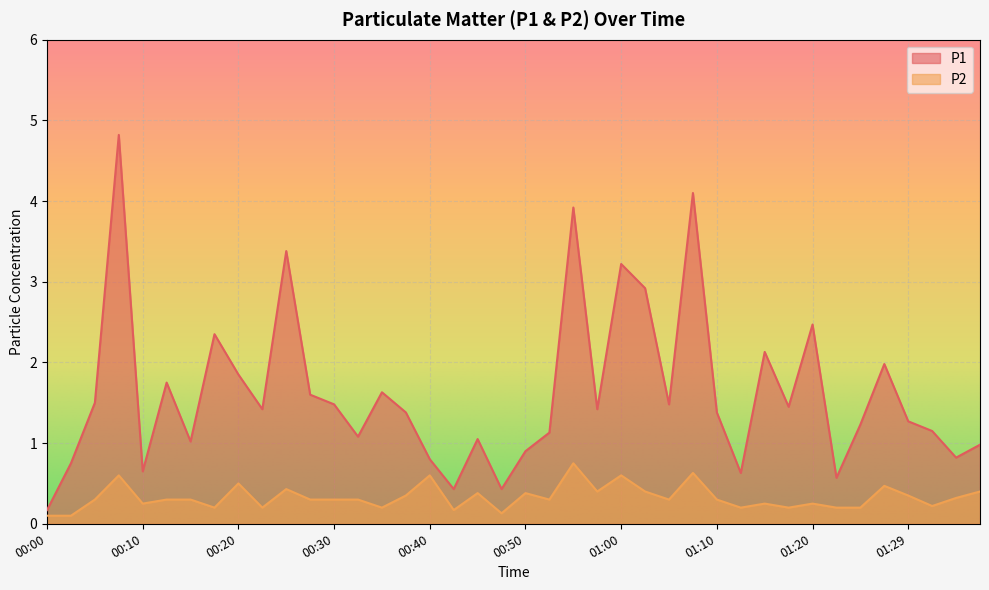

Read the P2 value at 01:07.

0.6